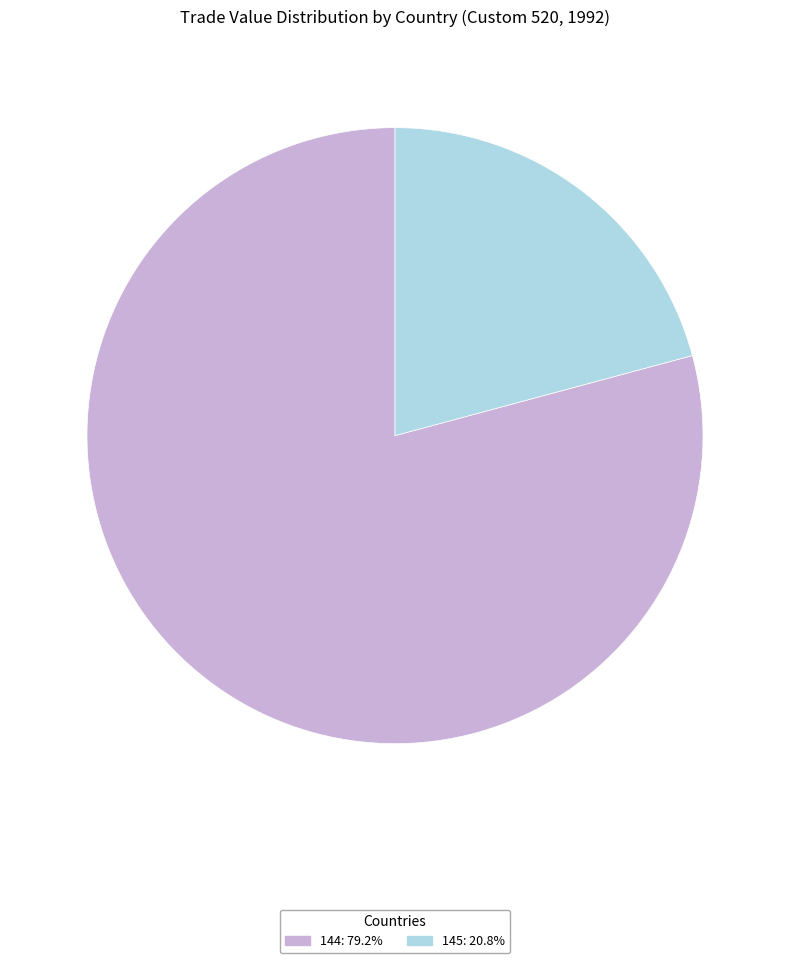

Approximately how many times larger is the value at 145: 20.8% compared to 144: 79.2%?

0.3